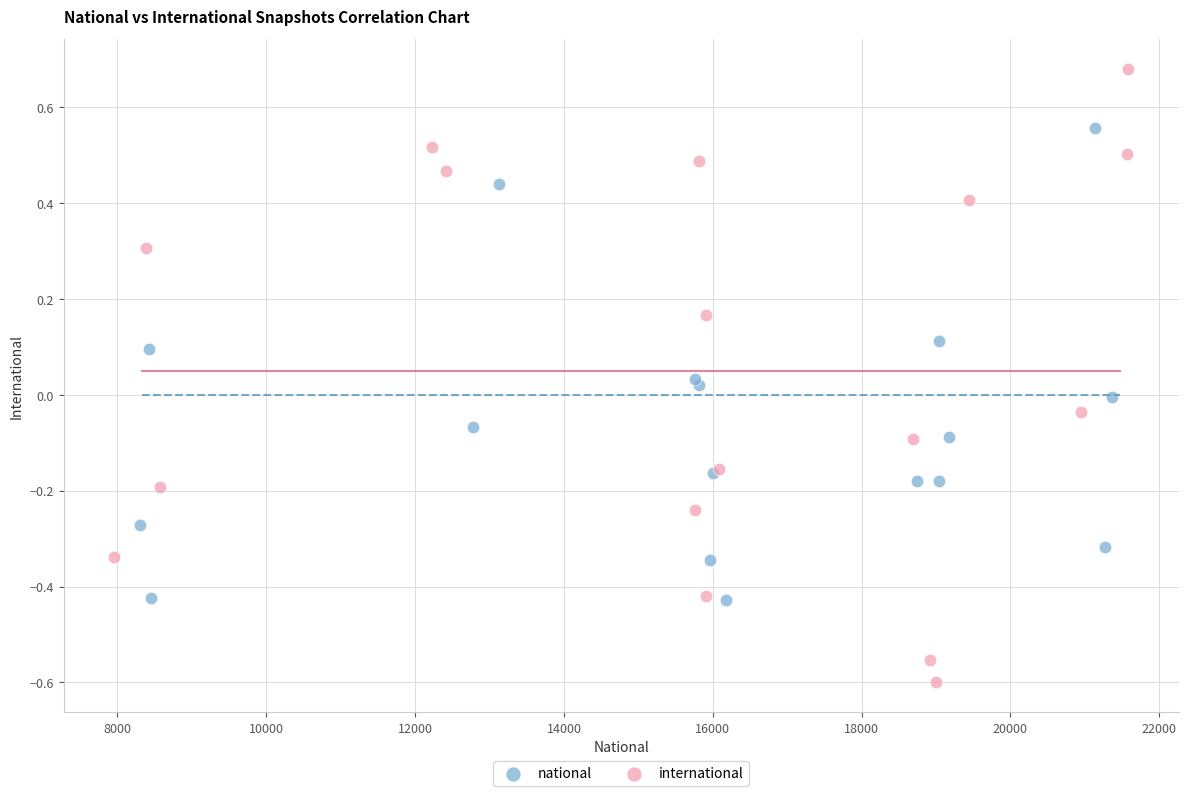

Which series has the widest spread of Y values?

international